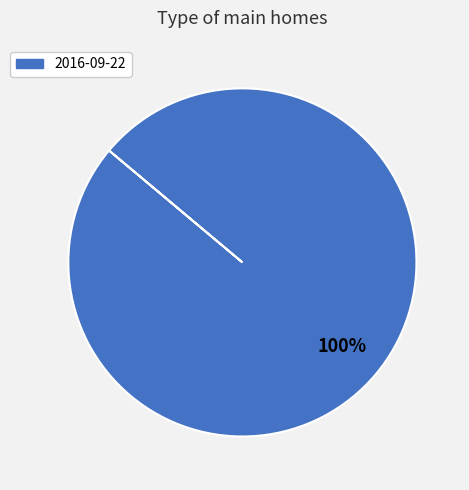

How many segments does this pie chart have?

1